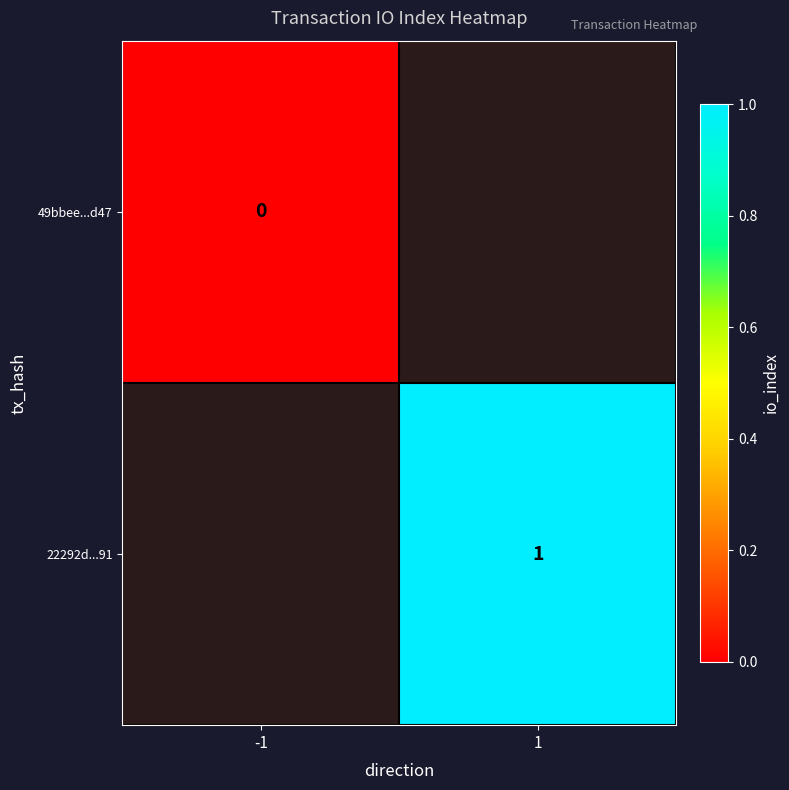

List the series in order of their overall mean, highest first.

49bbee...d47, 22292d...91